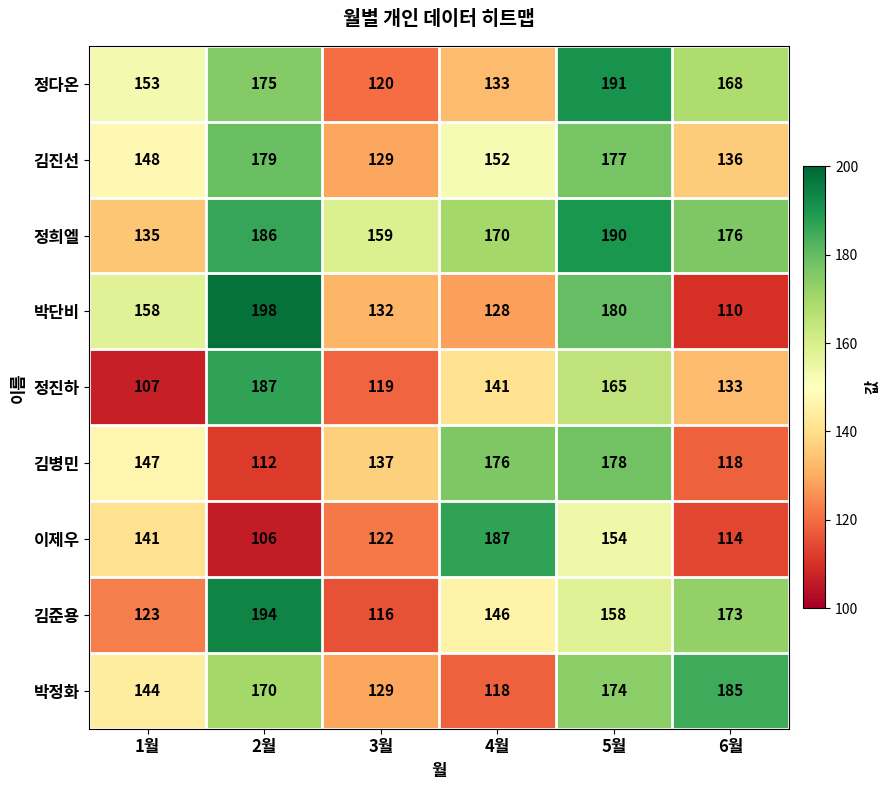

What is the difference between the highest and lowest values at 5월?

37